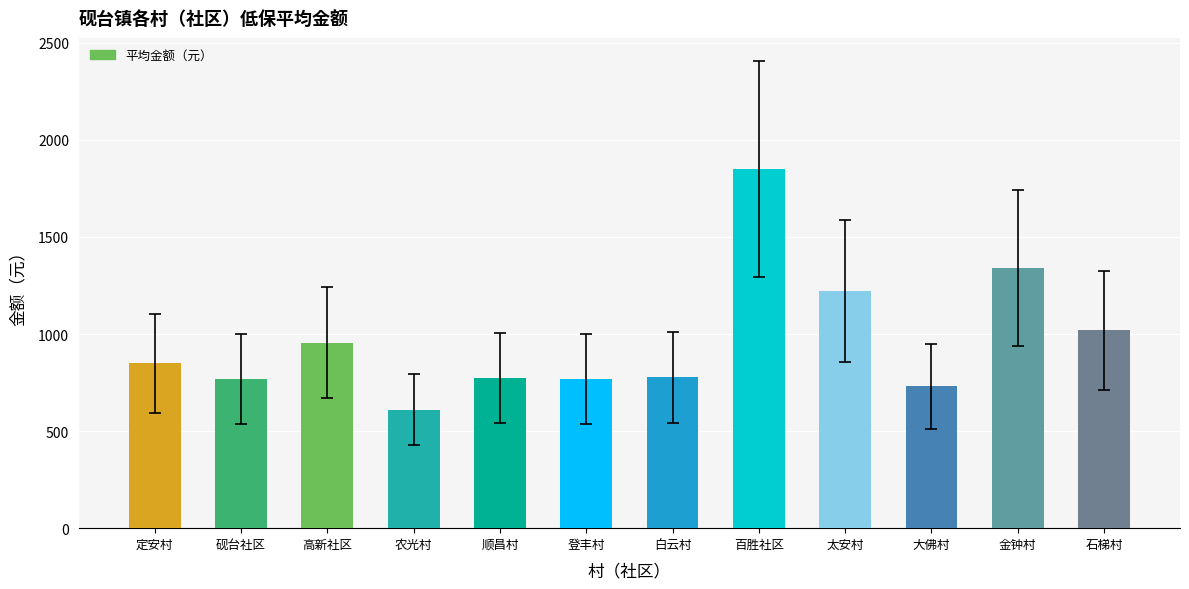

The value at 太安村 is 2111.8. True or false?

False